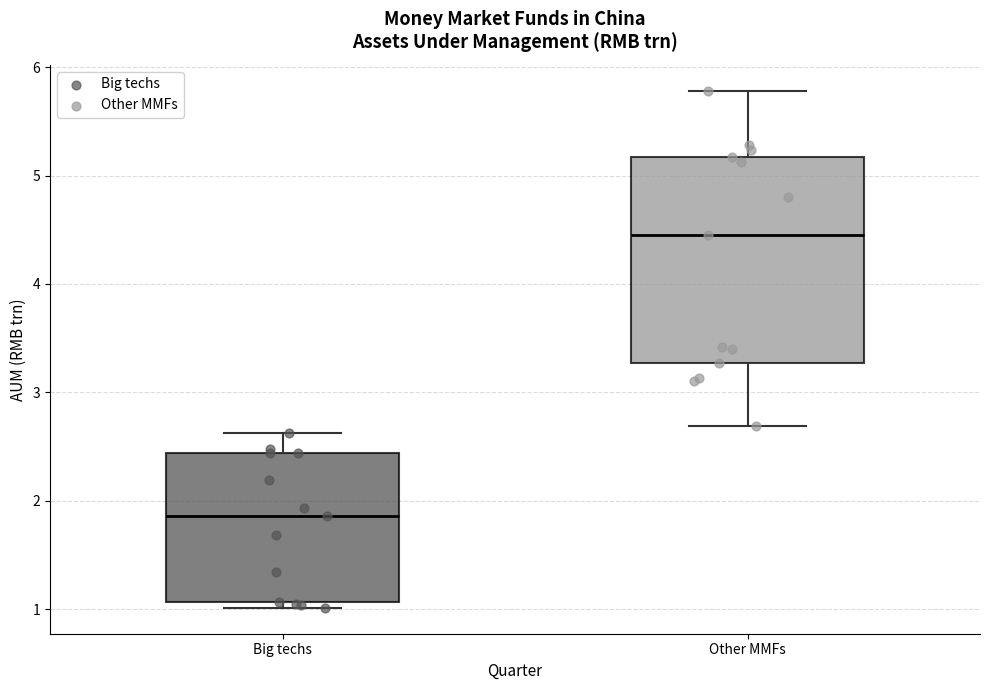

Reading left to right, read every box against the y-axis: the position of its median line, the range the box covers, and the ends of its whiskers. The values are not printed on the chart, so give them approximately, as read against the axis.

Big techs: median 1.9, box 1.1 to 2.4, whiskers 1.0 to 2.6
Other MMFs: median 4.4, box 3.3 to 5.2, whiskers 2.7 to 5.8